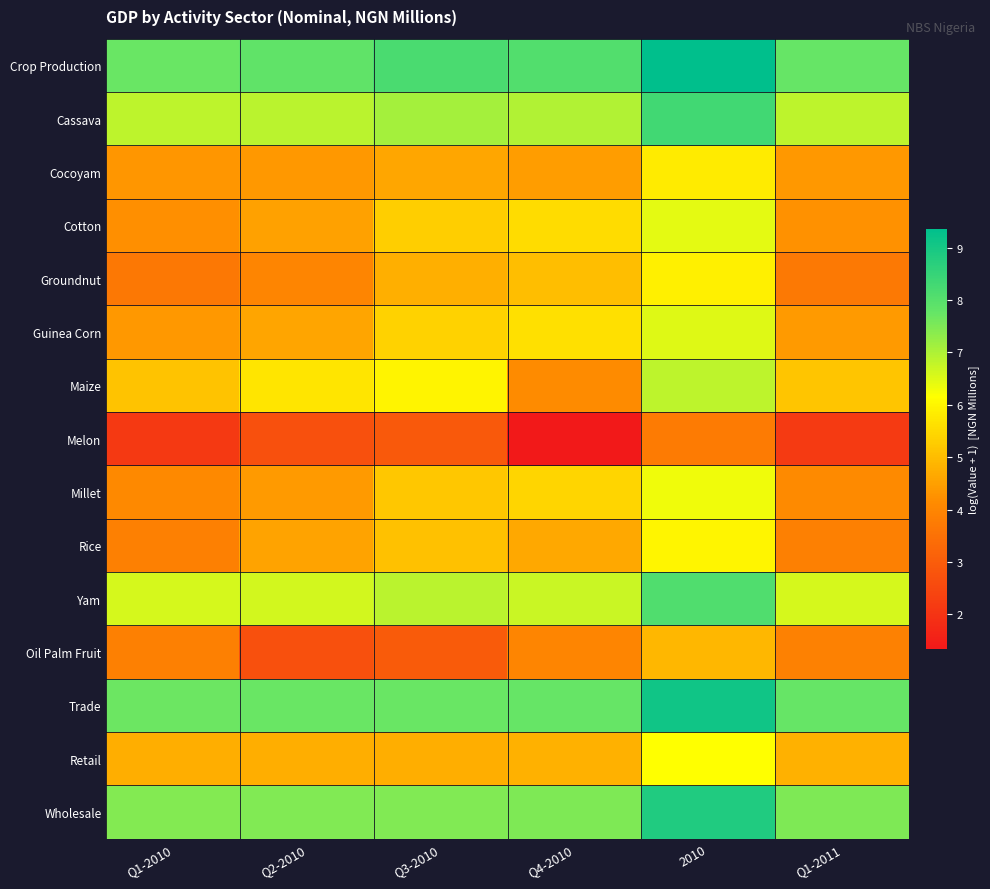

Reading left to right, extract all data points from this chart.

Crop Production: Q1-2010=7.7	Q2-2010=7.8	Q3-2010=8.2	Q4-2010=8.1	2010=9.4	Q1-2011=7.7
Cassava: Q1-2010=6.8	Q2-2010=6.9	Q3-2010=7.1	Q4-2010=7.0	2010=8.3	Q1-2011=6.9
Cocoyam: Q1-2010=4.3	Q2-2010=4.4	Q3-2010=4.6	Q4-2010=4.5	2010=5.8	Q1-2011=4.4
Cotton: Q1-2010=4.2	Q2-2010=4.5	Q3-2010=5.3	Q4-2010=5.6	2010=6.4	Q1-2011=4.2
Groundnut: Q1-2010=3.7	Q2-2010=4.0	Q3-2010=4.8	Q4-2010=5.0	2010=5.9	Q1-2011=3.7
Guinea Corn: Q1-2010=4.4	Q2-2010=4.6	Q3-2010=5.4	Q4-2010=5.6	2010=6.5	Q1-2011=4.4
Maize: Q1-2010=5.1	Q2-2010=5.7	Q3-2010=6.0	Q4-2010=4.2	2010=6.8	Q1-2011=5.1
Melon: Q1-2010=2.1	Q2-2010=2.7	Q3-2010=2.9	Q4-2010=1.3	2010=3.8	Q1-2011=2.2
Millet: Q1-2010=4.1	Q2-2010=4.4	Q3-2010=5.2	Q4-2010=5.4	2010=6.3	Q1-2011=4.1
Rice: Q1-2010=3.9	Q2-2010=4.6	Q3-2010=5.1	Q4-2010=4.6	2010=6.0	Q1-2011=3.9
Yam: Q1-2010=6.6	Q2-2010=6.6	Q3-2010=6.9	Q4-2010=6.7	2010=8.1	Q1-2011=6.6
Oil Palm Fruit: Q1-2010=3.9	Q2-2010=2.7	Q3-2010=2.9	Q4-2010=4.0	2010=4.9	Q1-2011=3.9
Trade: Q1-2010=7.7	Q2-2010=7.7	Q3-2010=7.7	Q4-2010=7.8	2010=9.1	Q1-2011=7.8
Retail: Q1-2010=4.7	Q2-2010=4.8	Q3-2010=4.8	Q4-2010=4.8	2010=6.1	Q1-2011=4.8
Wholesale: Q1-2010=7.5	Q2-2010=7.5	Q3-2010=7.5	Q4-2010=7.5	2010=8.9	Q1-2011=7.5